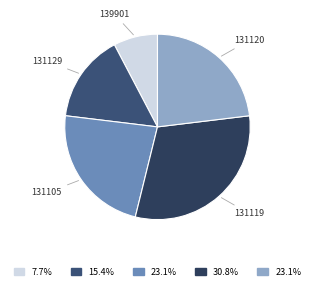

Does 131120 account for over 50% of the chart?

No